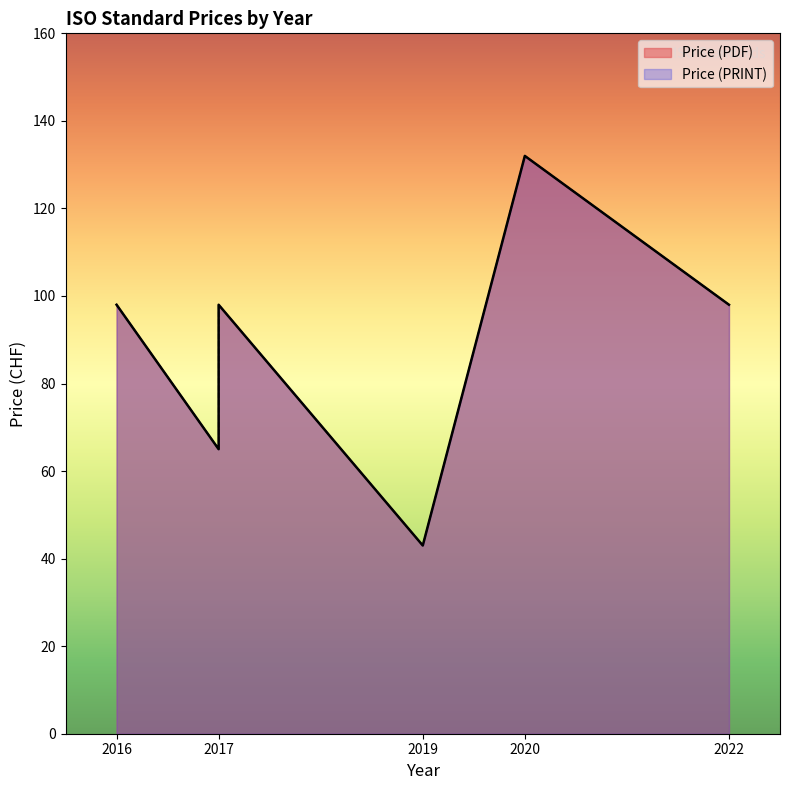

What is the difference between the maximum and minimum values in the Price (PDF) series?

89